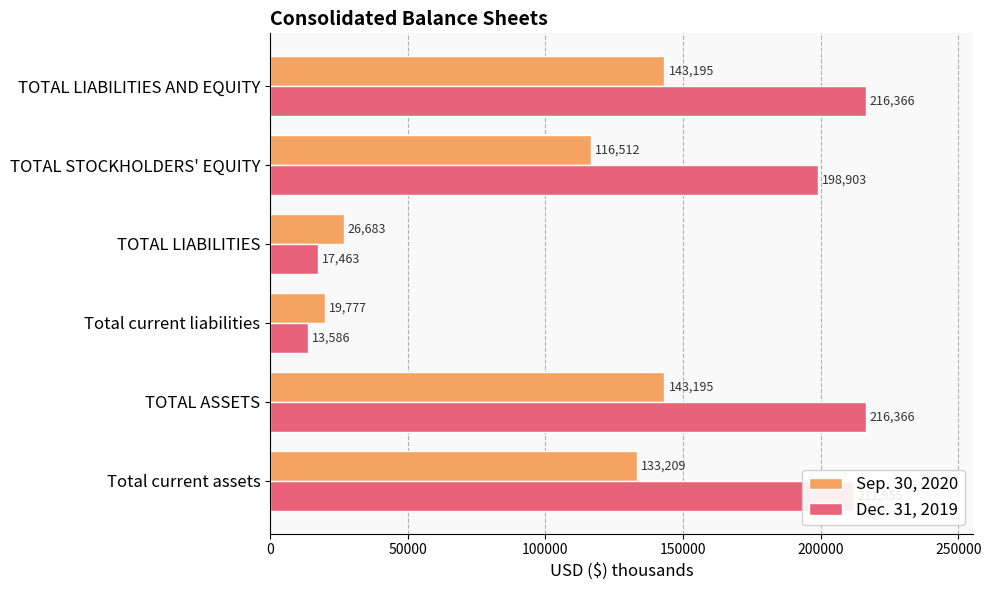

True or false: Dec. 31, 2019 has a value of 74550 at Total current assets.

False